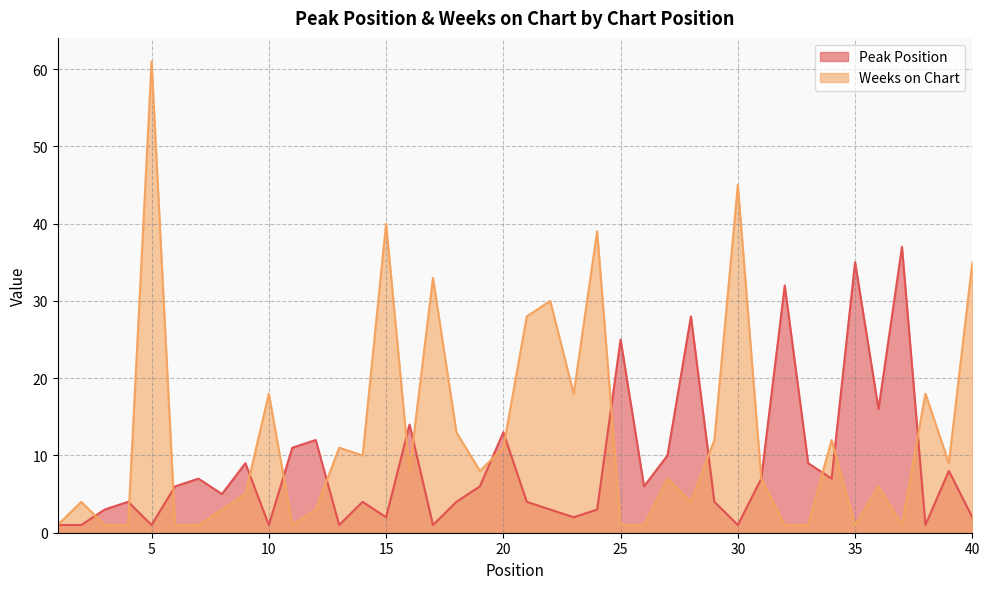

How many values in the Peak Position series exceed 6?

17